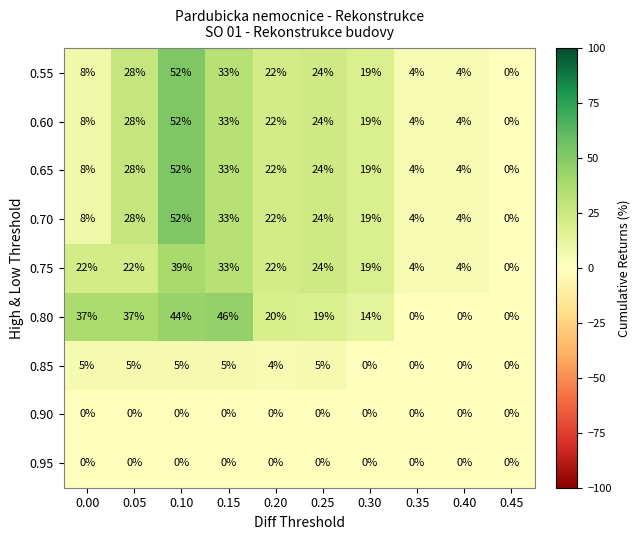

What is the spread (max minus min) of values at 0.40?

4